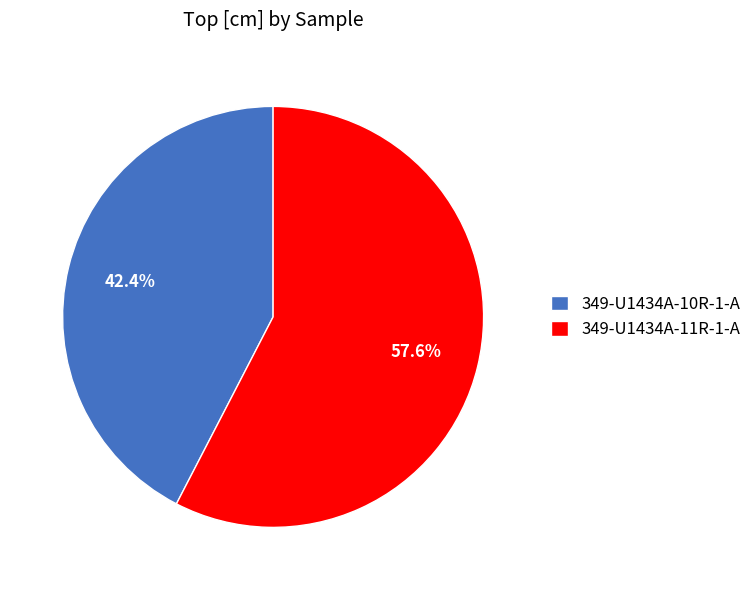

To the nearest percent, what portion does 349-U1434A-10R-1-A represent?

42%